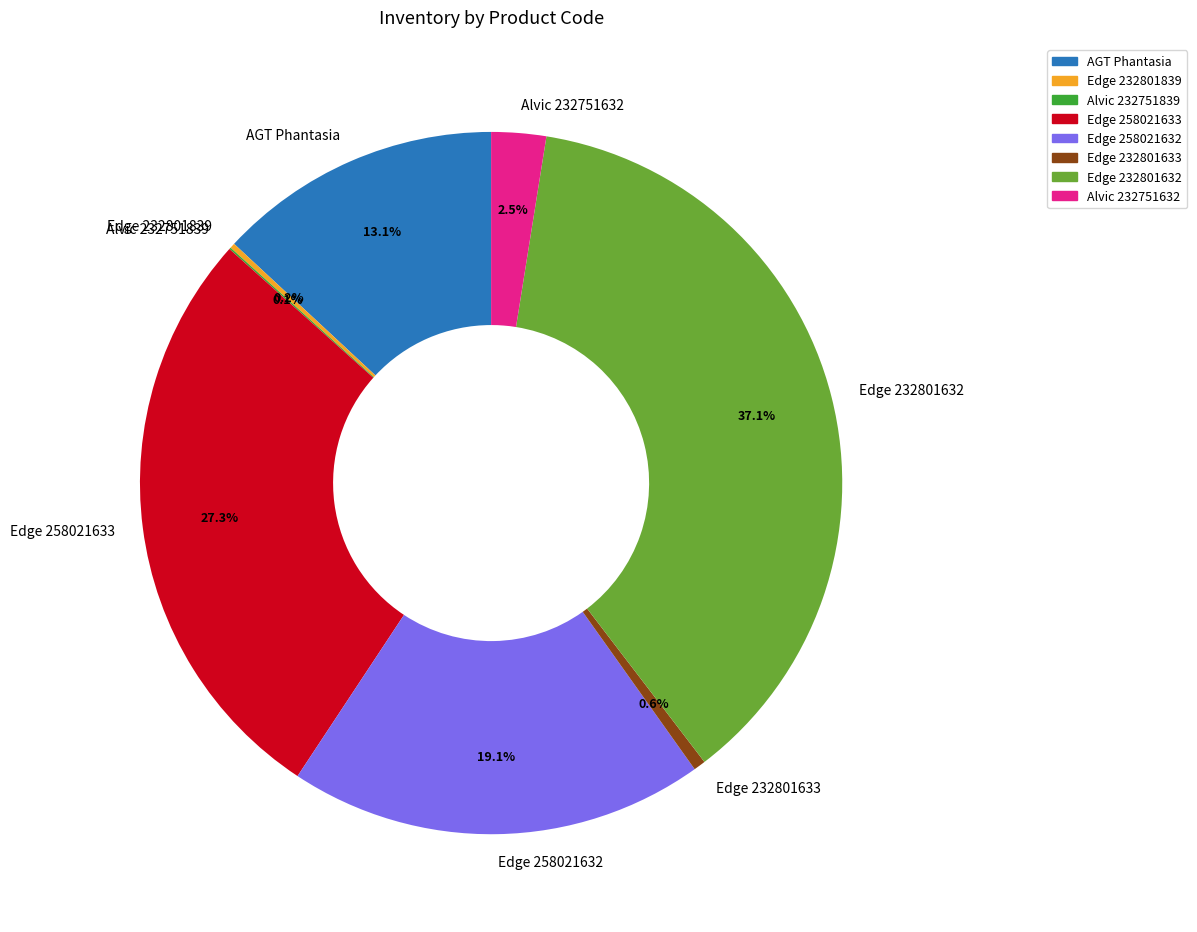

What percentage is NOT represented by AGT Phantasia?

86.9%